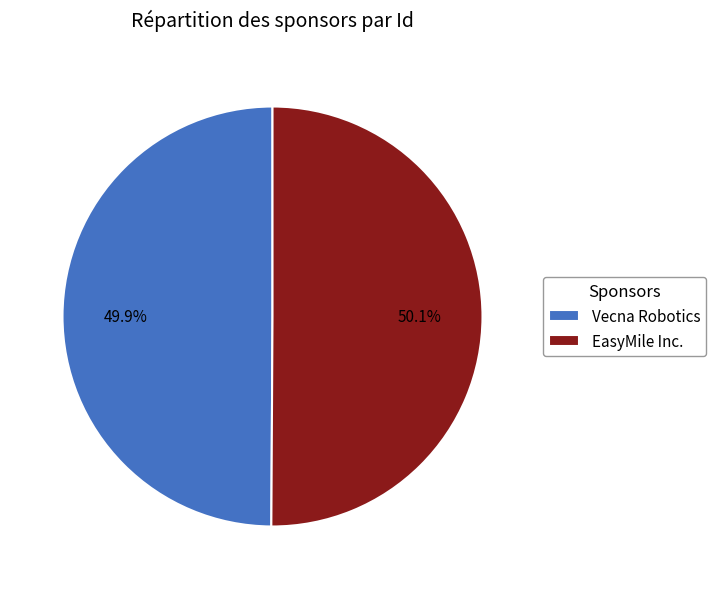

Combined, do Vecna Robotics and EasyMile Inc. account for over 50%?

Yes